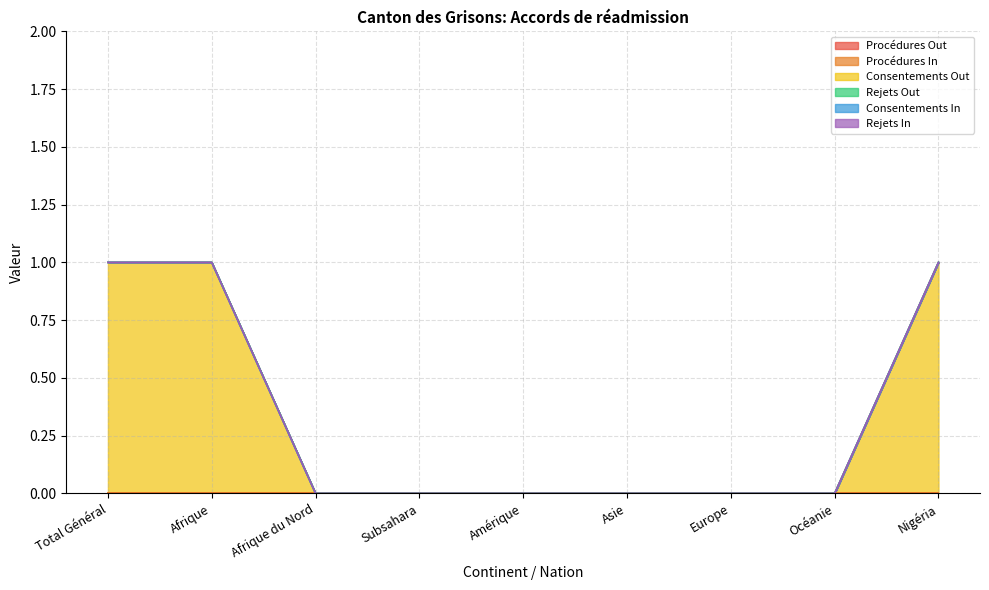

Which series has the widest spread of values?

Consentements Out